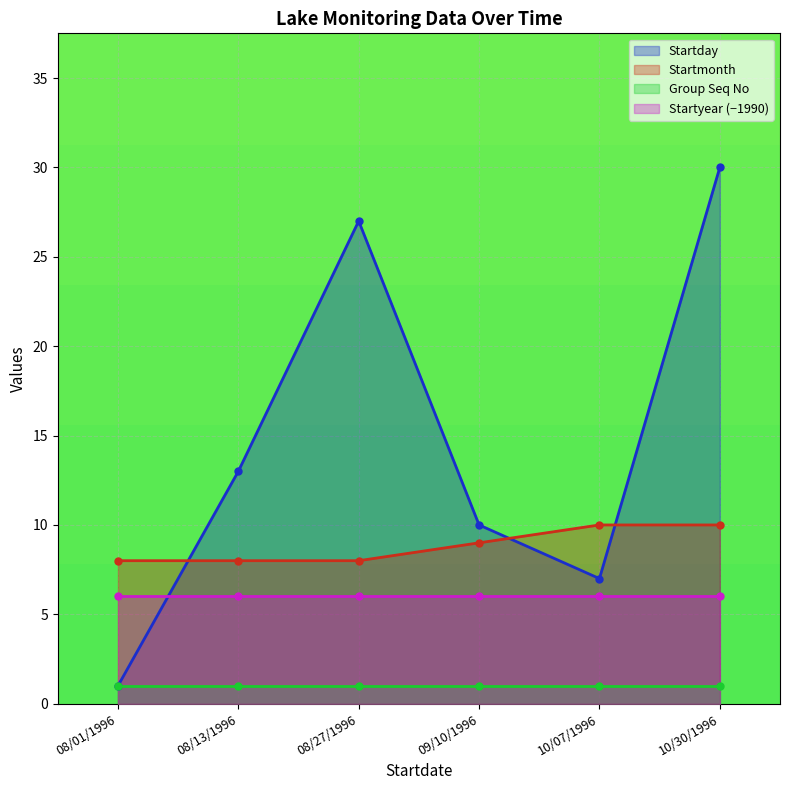

What is the value of the Startday point at the 2nd from the left?

13